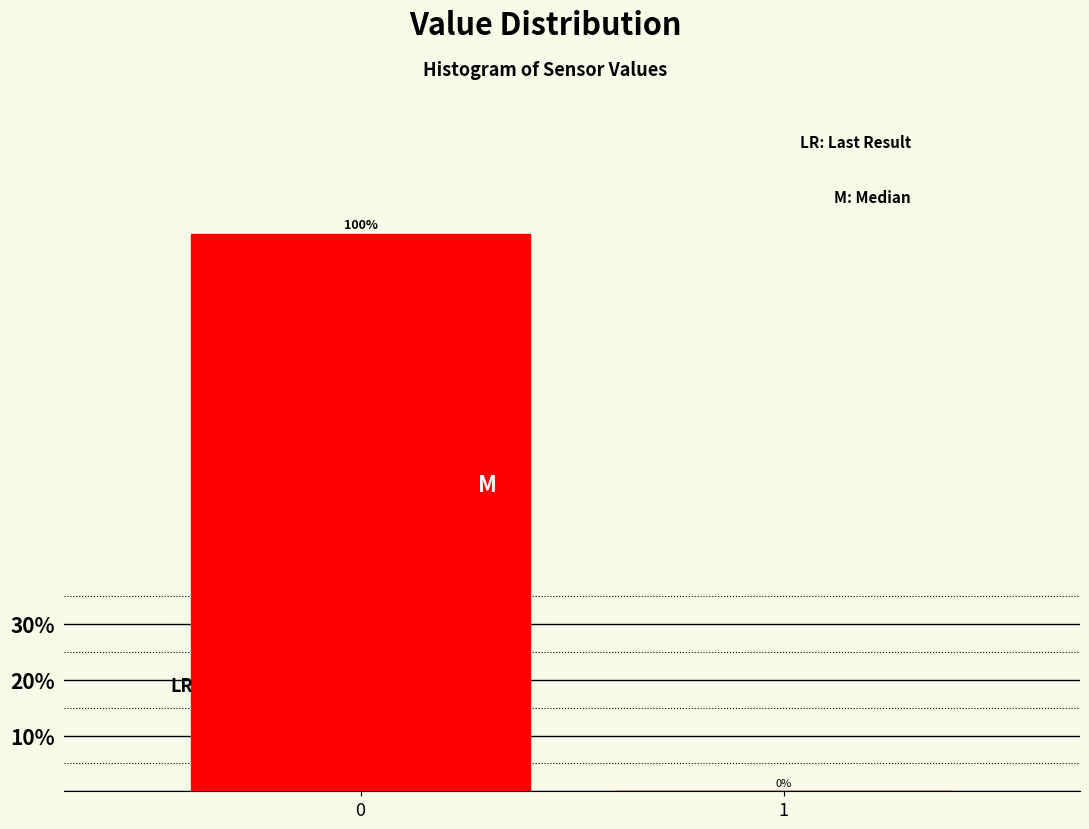

Reading left to right, transcribe all the data shown in this chart.

0=100	1=0